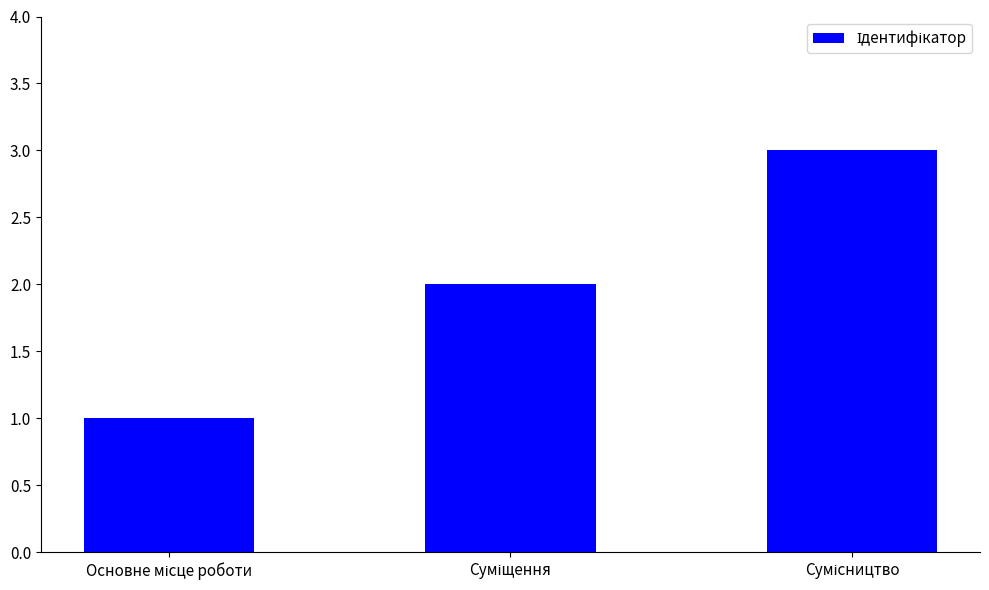

Count the number of data series in this chart.

1